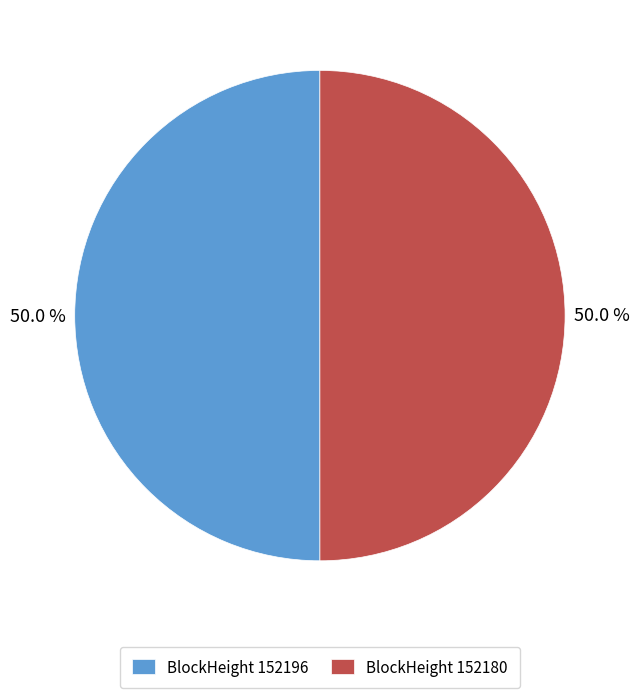

Approximately how many times larger is the value at BlockHeight 152196 compared to BlockHeight 152180?

1.0